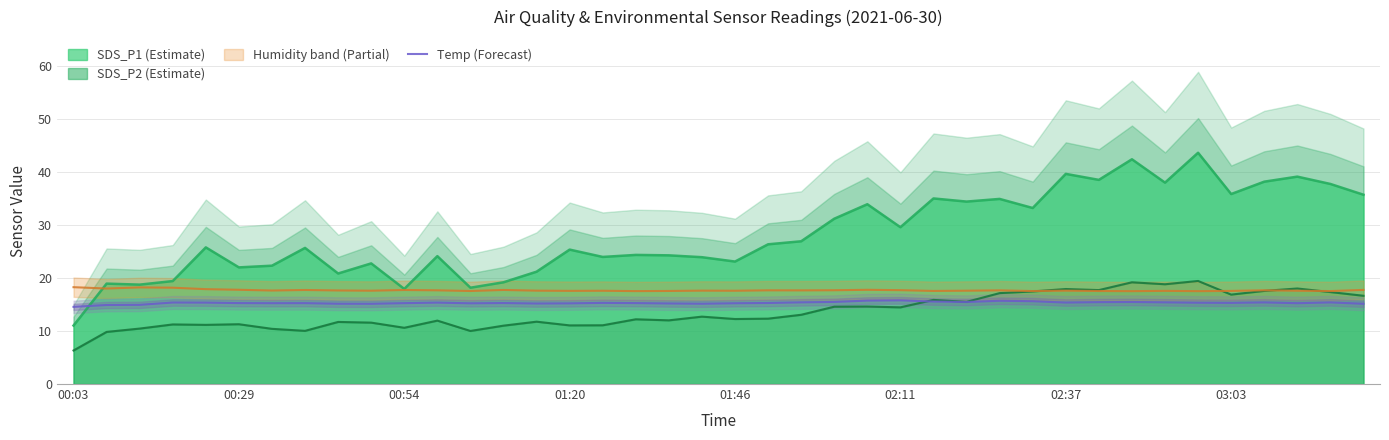

Is it true that SDS_P1 (Estimate) equals 22.0 at 00:29?

True